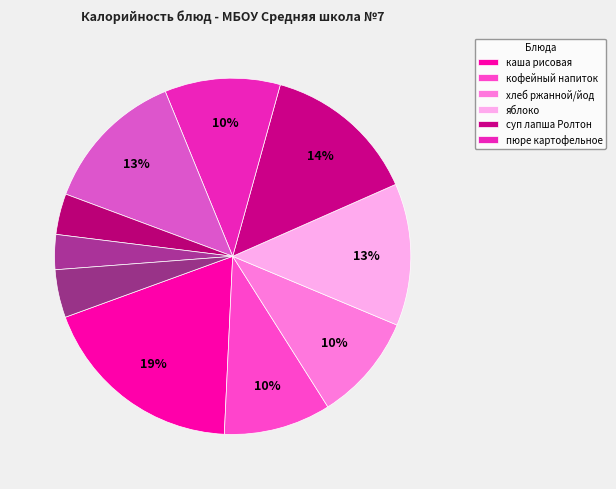

Count the number of slices in the pie.

10